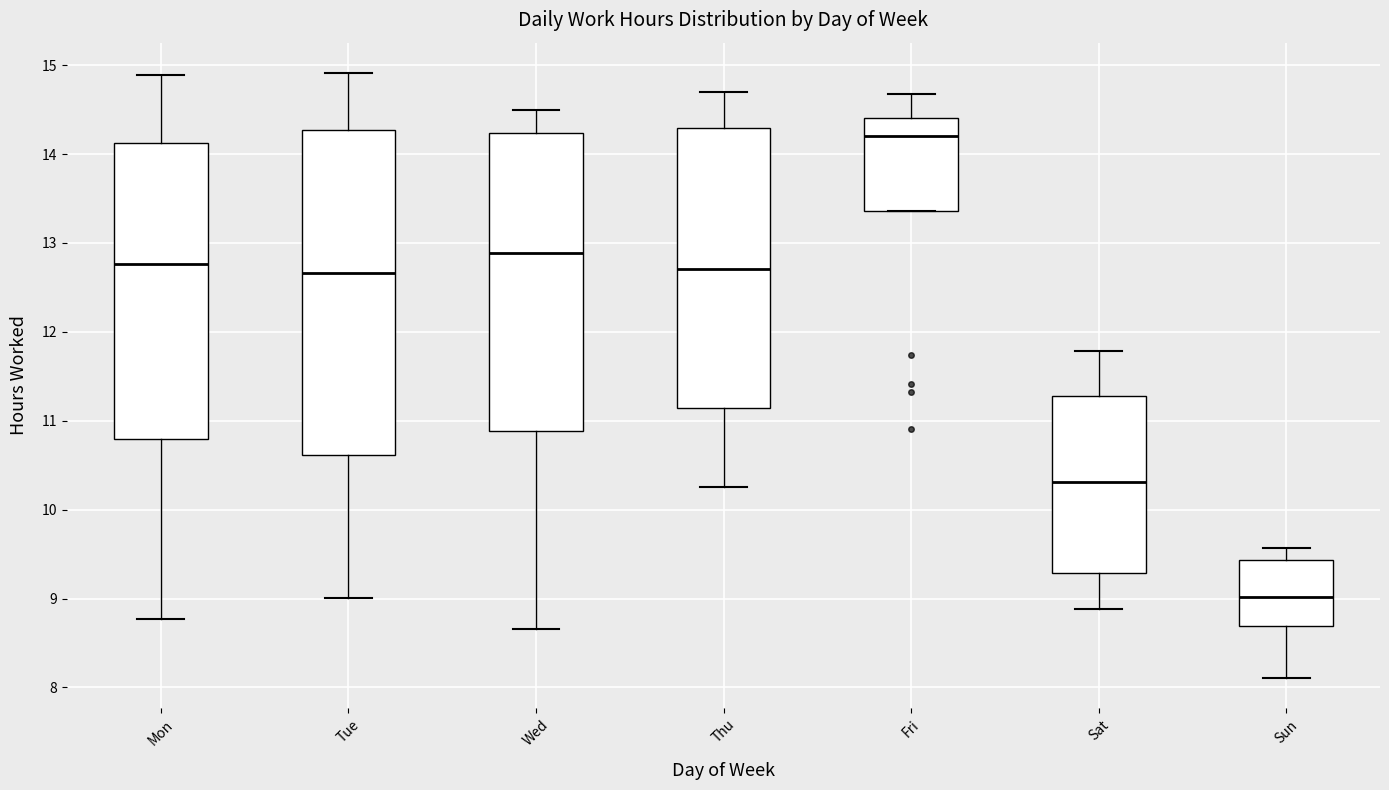

Reading left to right, read every box against the y-axis: the position of its median line, the range the box covers, and the ends of its whiskers. The values are not printed on the chart, so give them approximately, as read against the axis.

Mon: median 12.8, box 10.8 to 14.1, whiskers 8.8 to 14.9
Tue: median 12.7, box 10.6 to 14.3, whiskers 9.0 to 14.9
Wed: median 12.9, box 10.9 to 14.2, whiskers 8.7 to 14.5
Thu: median 12.7, box 11.1 to 14.3, whiskers 10.3 to 14.7
Fri: median 14.2, box 13.4 to 14.4, whiskers 13.4 to 14.7
Sat: median 10.3, box 9.3 to 11.3, whiskers 8.9 to 11.8
Sun: median 9.0, box 8.7 to 9.4, whiskers 8.1 to 9.6